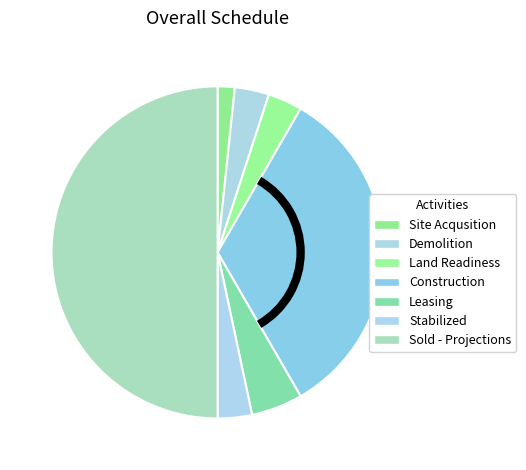

How many segments does this pie chart have?

7